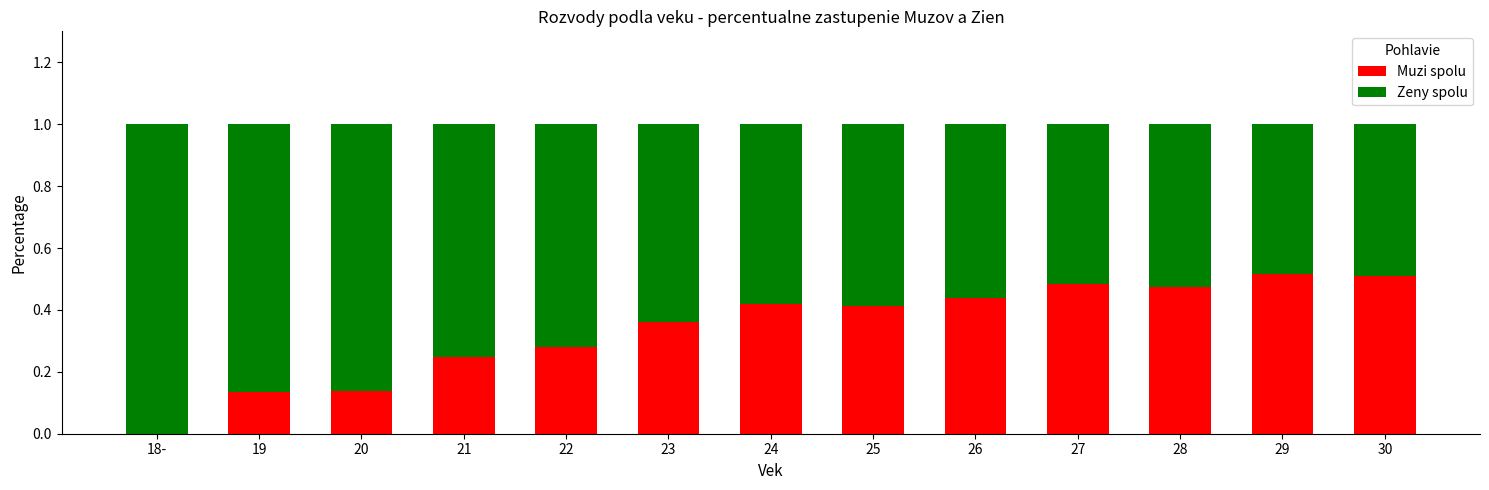

What are all the series names shown in the legend?

Muzi spolu, Zeny spolu